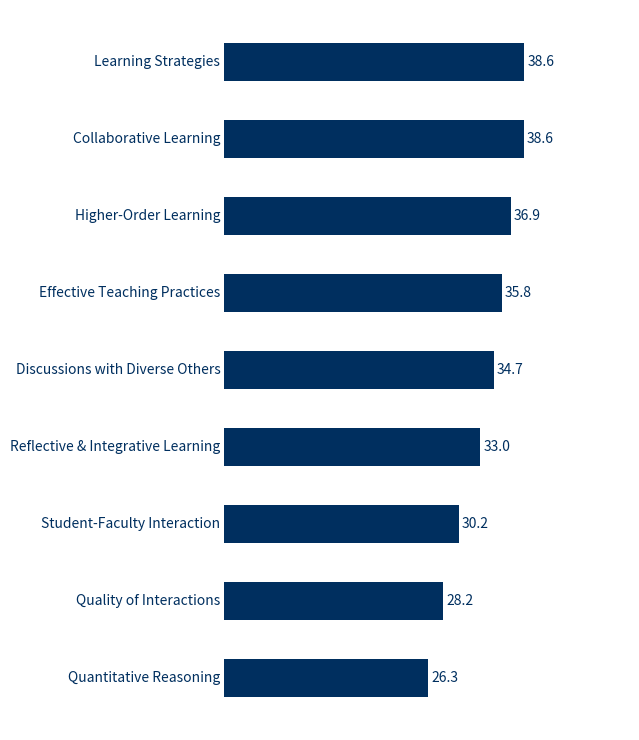

Does the chart contain any negative values?

No